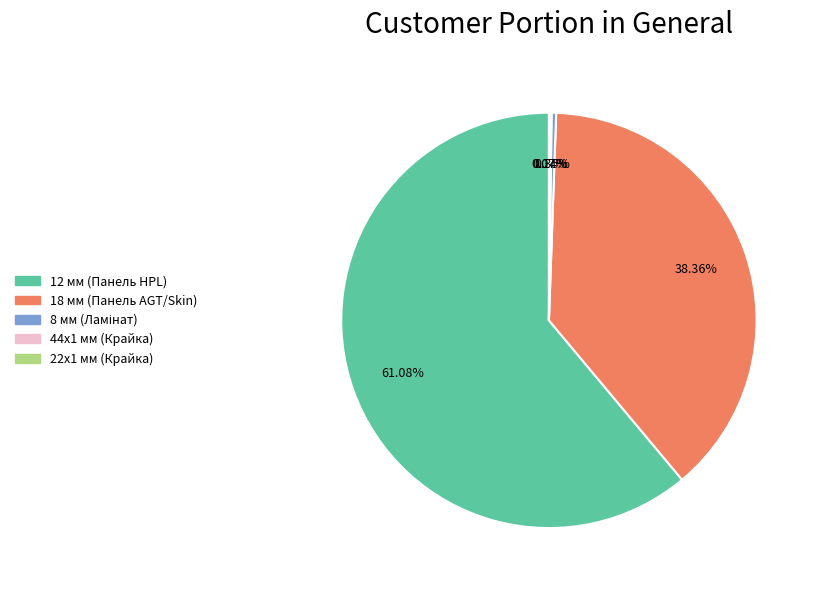

To the nearest percent, what is the average slice percentage?

20%